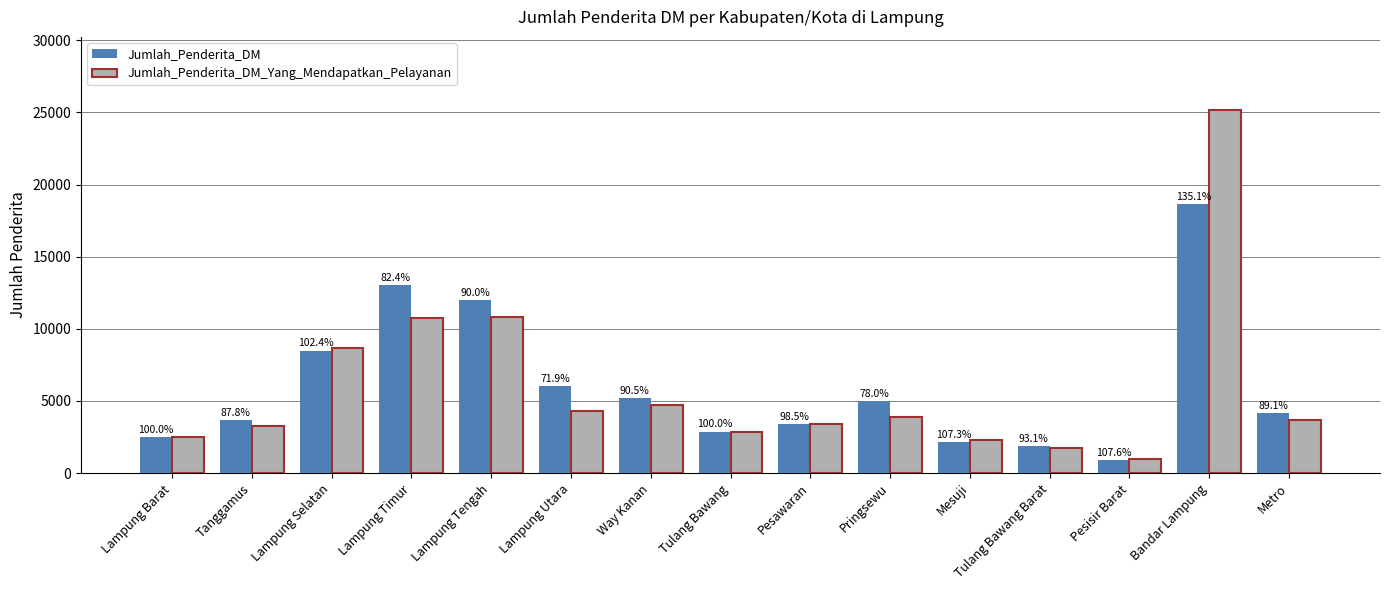

Is it true that Jumlah_Penderita_DM_Yang_Mendapatkan_Pelayanan equals 4691.0 at Way Kanan?

True